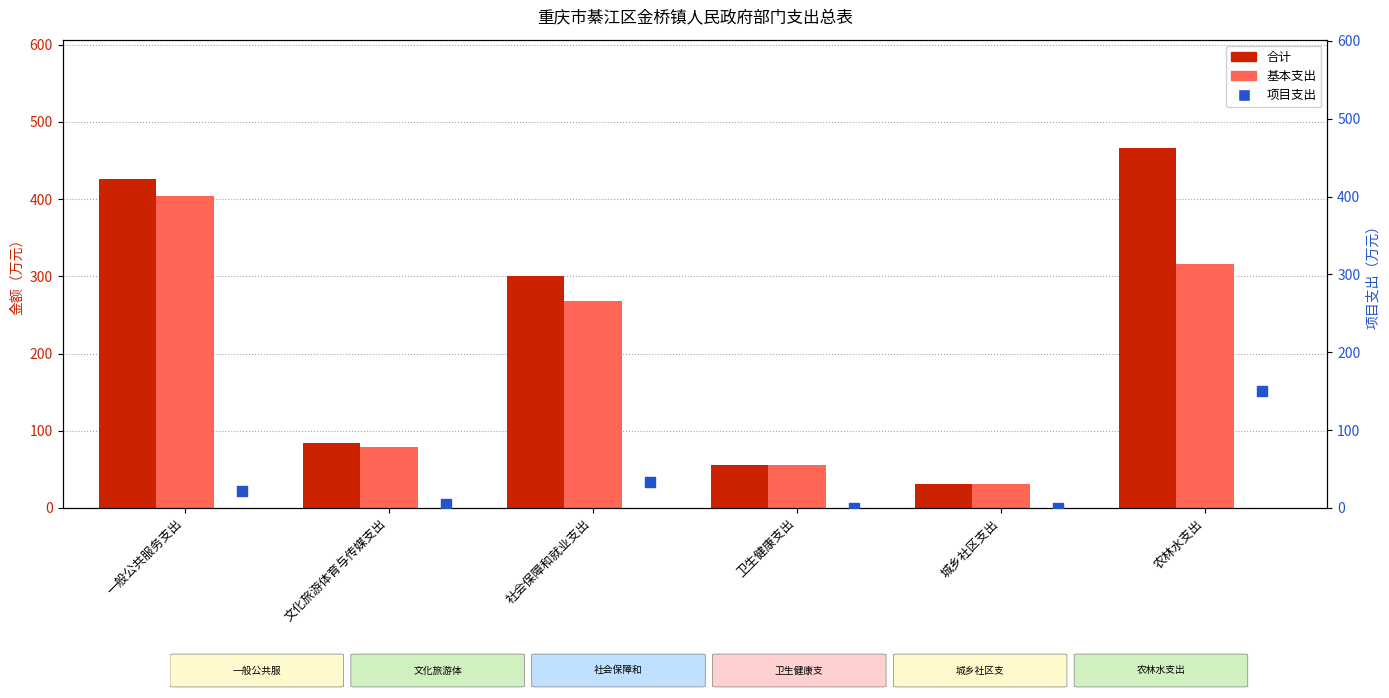

Which series contains the highest Y value?

合计